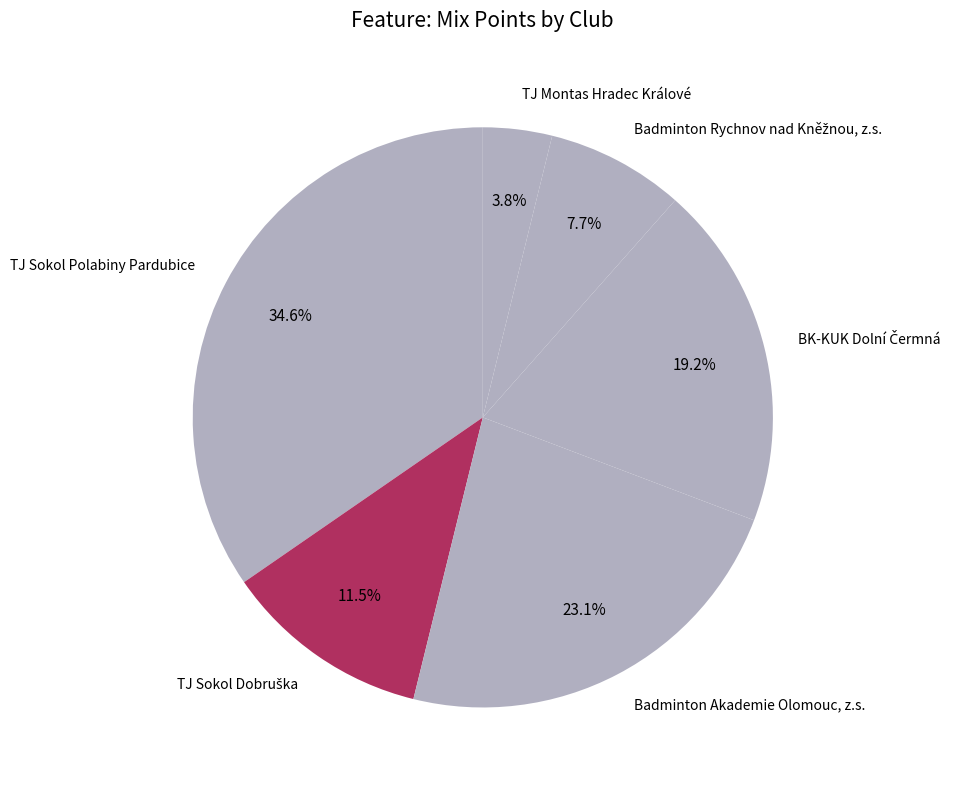

Which has a higher value, TJ Sokol Polabiny Pardubice or TJ Montas Hradec Králové?

TJ Sokol Polabiny Pardubice